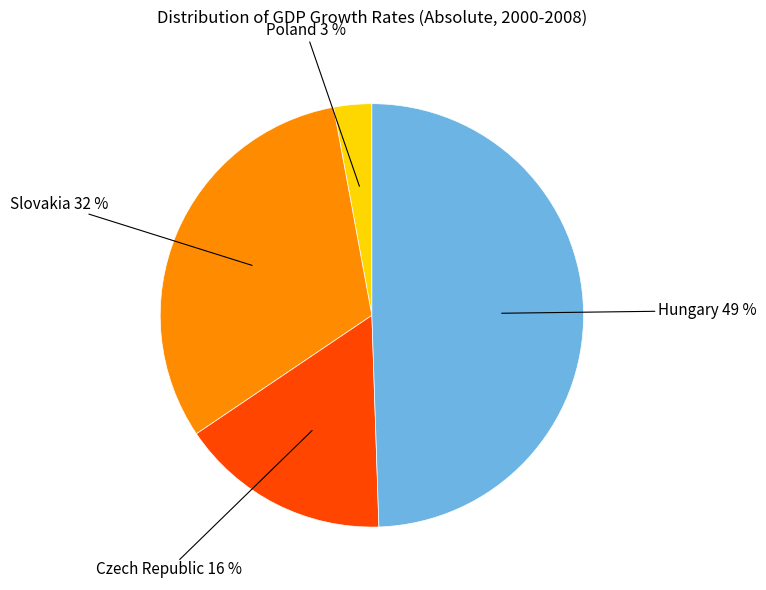

Do Czech Republic and Slovakia together represent more than half of the pie?

No